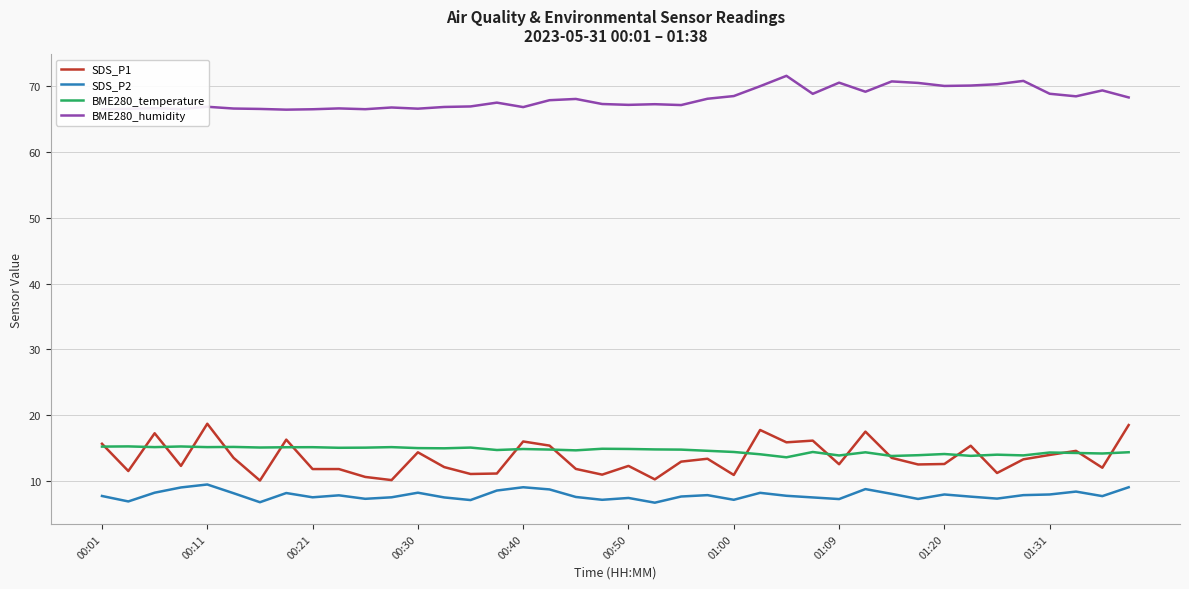

What is the difference between the second highest and minimum values in the SDS_P2 series?

2.4